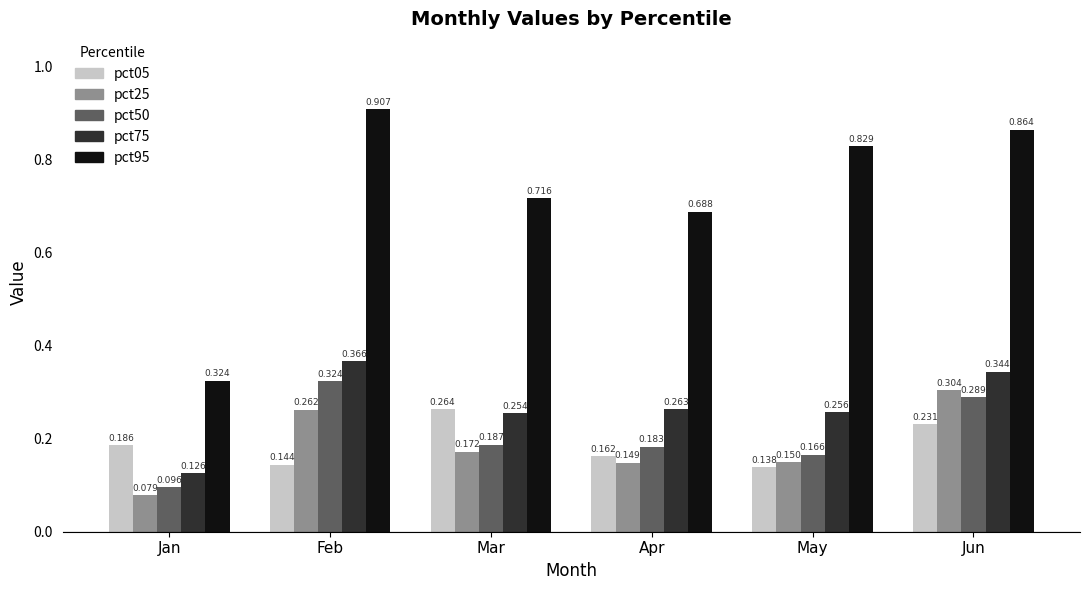

True or false: pct95 has a value of 0.3 at Apr.

False